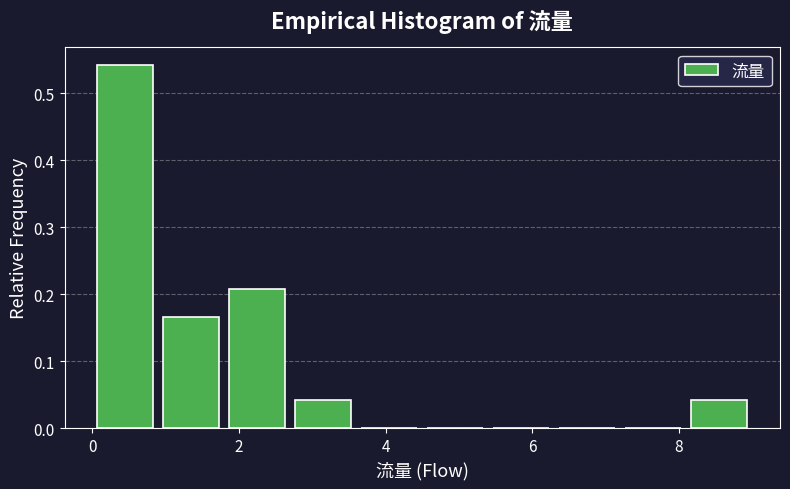

Which range on the x-axis has the tallest bar?

0.0 to 0.9